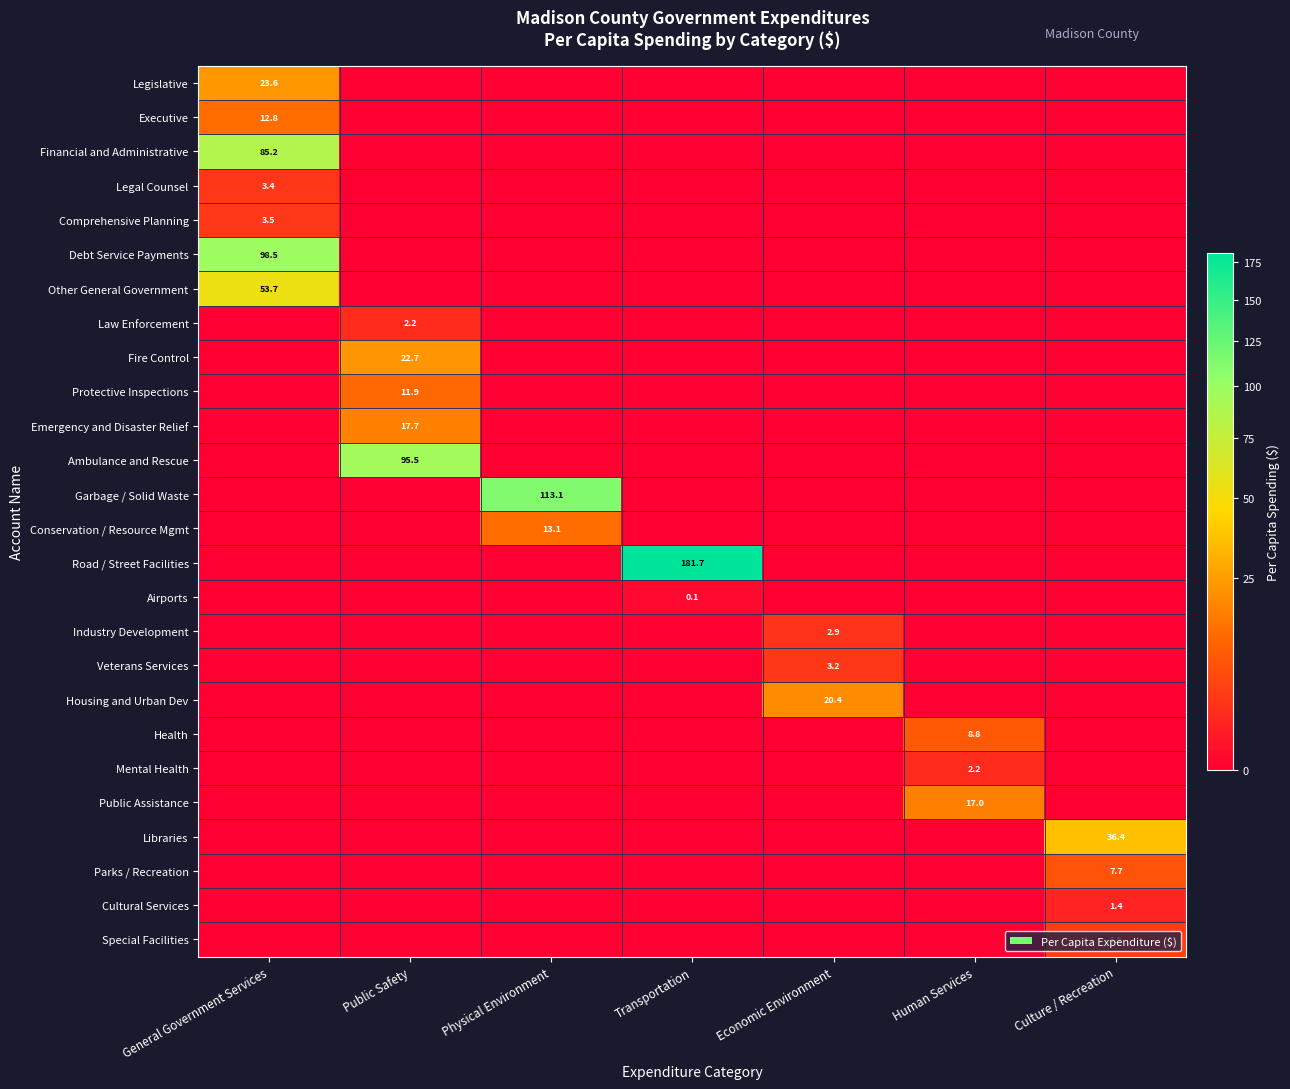

Which series has the largest total across all categories?

Road / Street Facilities